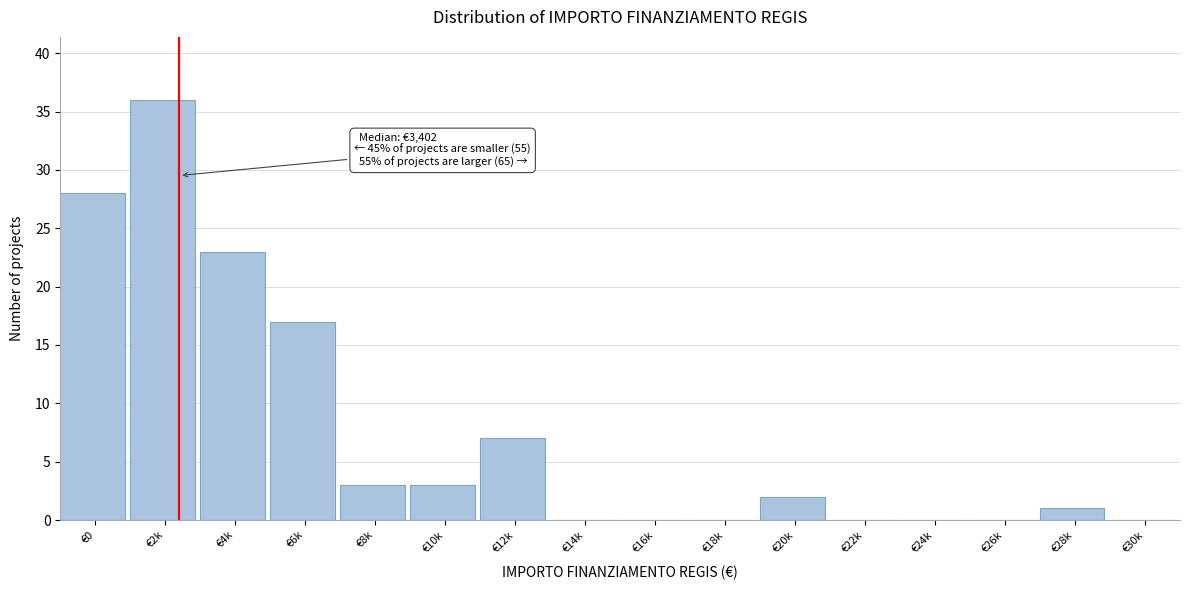

Reading right to left, what are all the values shown in this chart?

€30k=0	€28k=1	€26k=0	€24k=0	€22k=0	€20k=2	€18k=0	€16k=0	€14k=0	€12k=7	€10k=3	€8k=3	€6k=17	€4k=23	€2k=36	€0=28